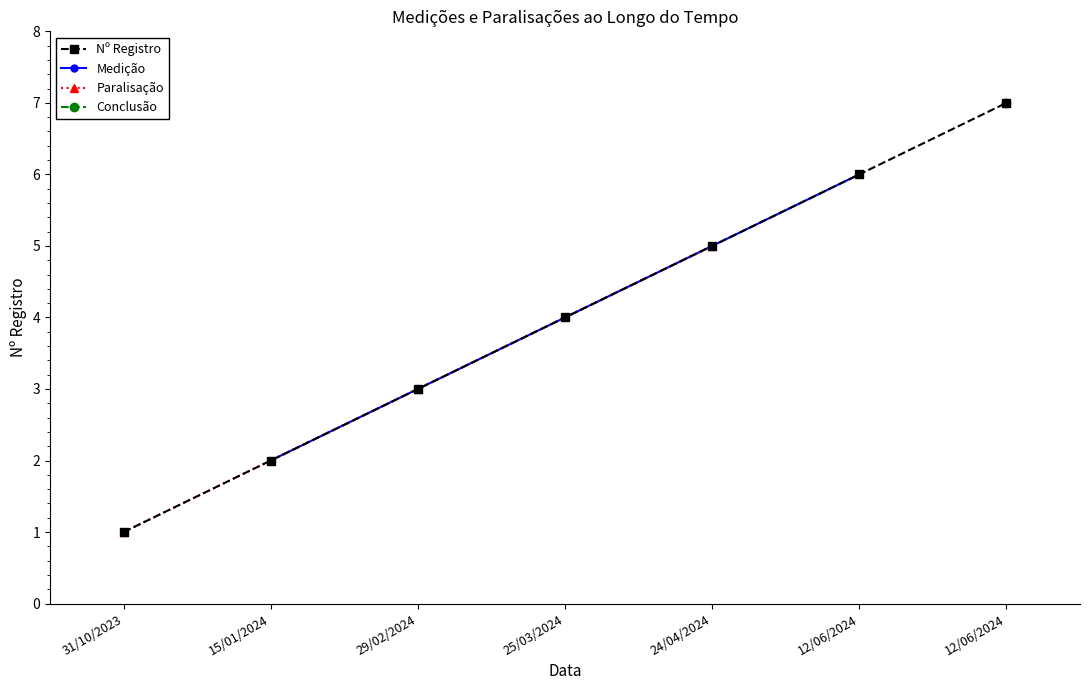

Count the values in the range 2 to 6.

5